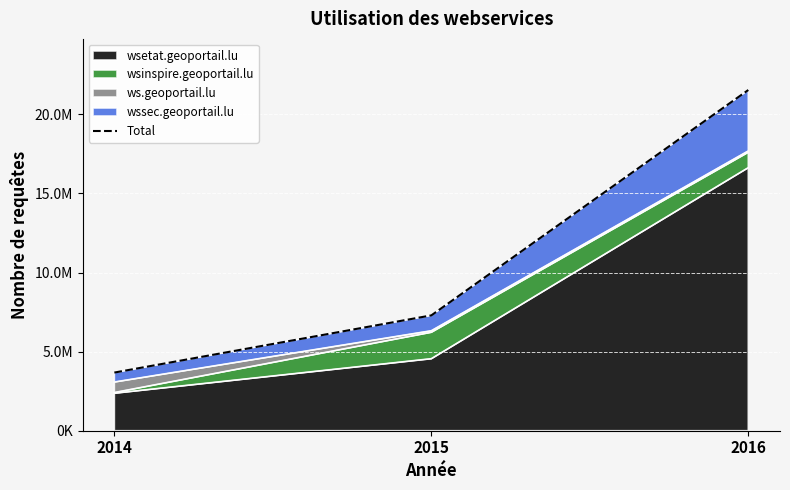

How many values exceed 7290716?

1